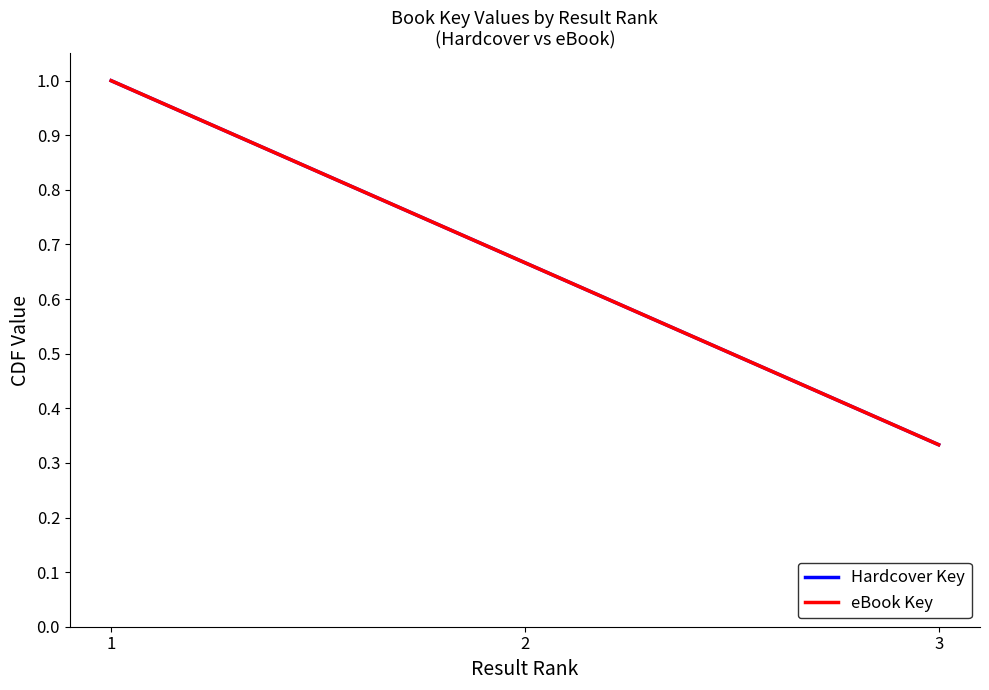

The eBook Key series shows 1.0 at 1. True or false?

True